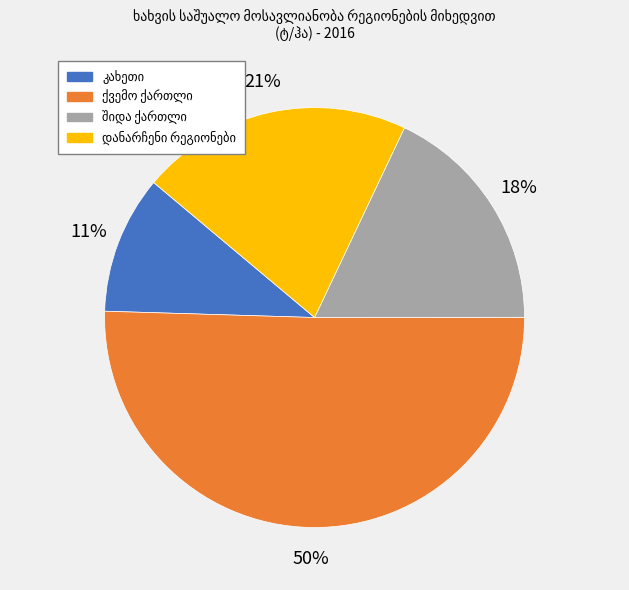

To the nearest percent, what is the average slice percentage?

25%